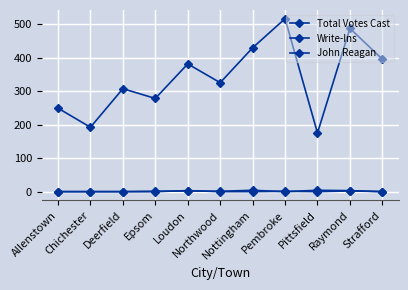

The value of Total Votes Cast at Raymond is 122. True or false?

False